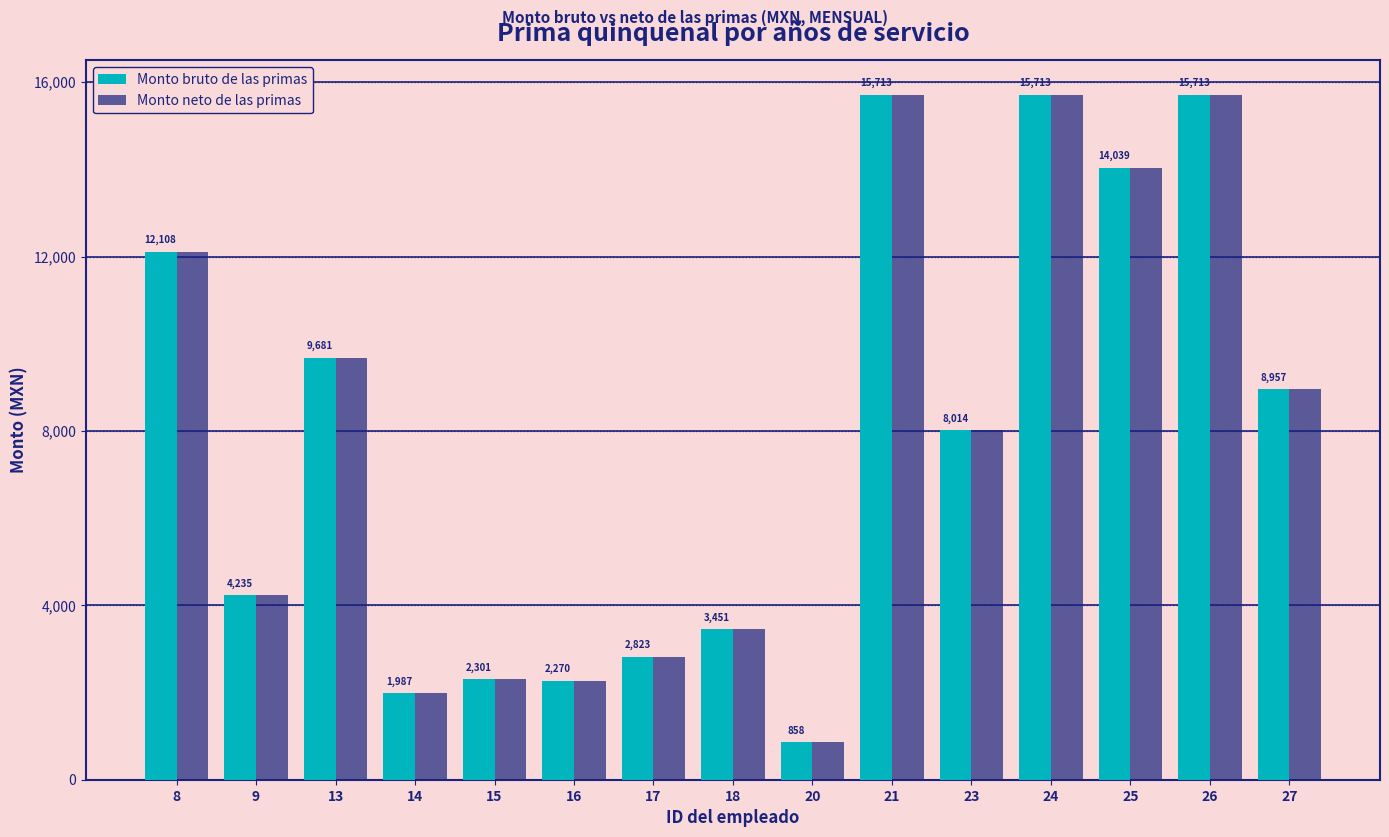

What is the minimum value for Monto bruto de las primas?

858.4